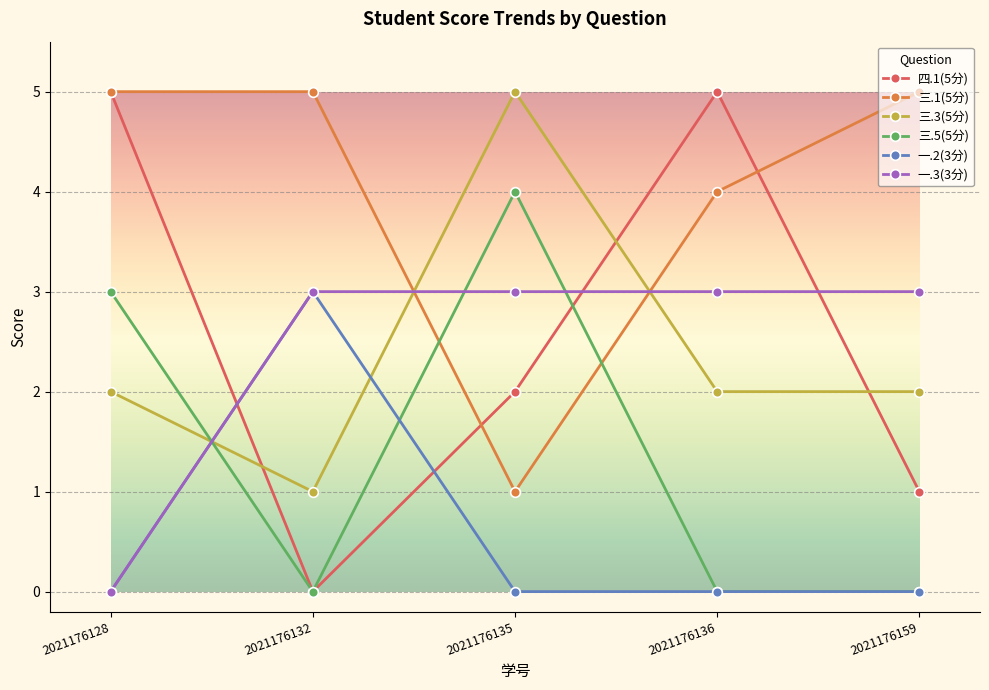

What is the maximum value shown in the chart?

5